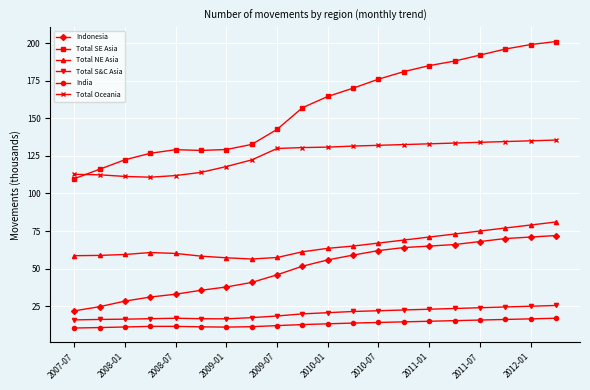

Which series has the widest spread of values?

Total SE Asia